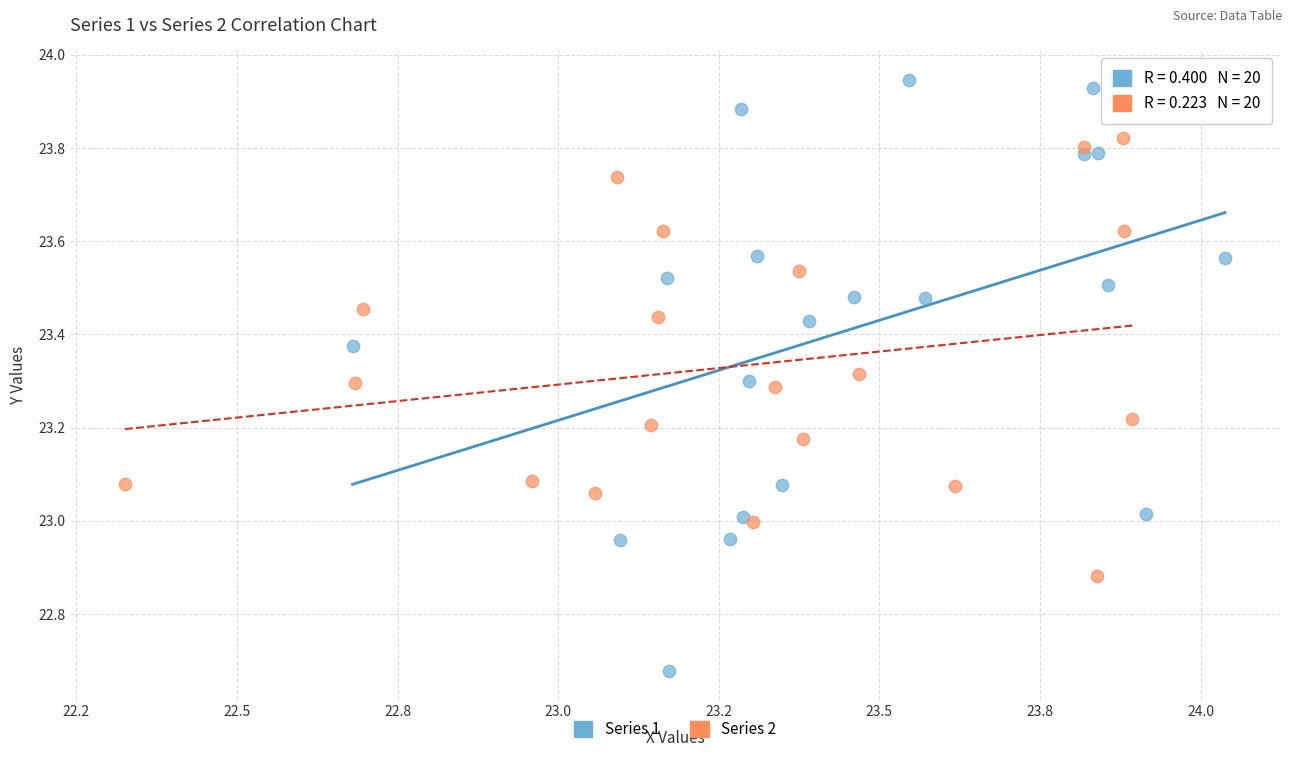

Which series contains the highest Y value?

Series 1